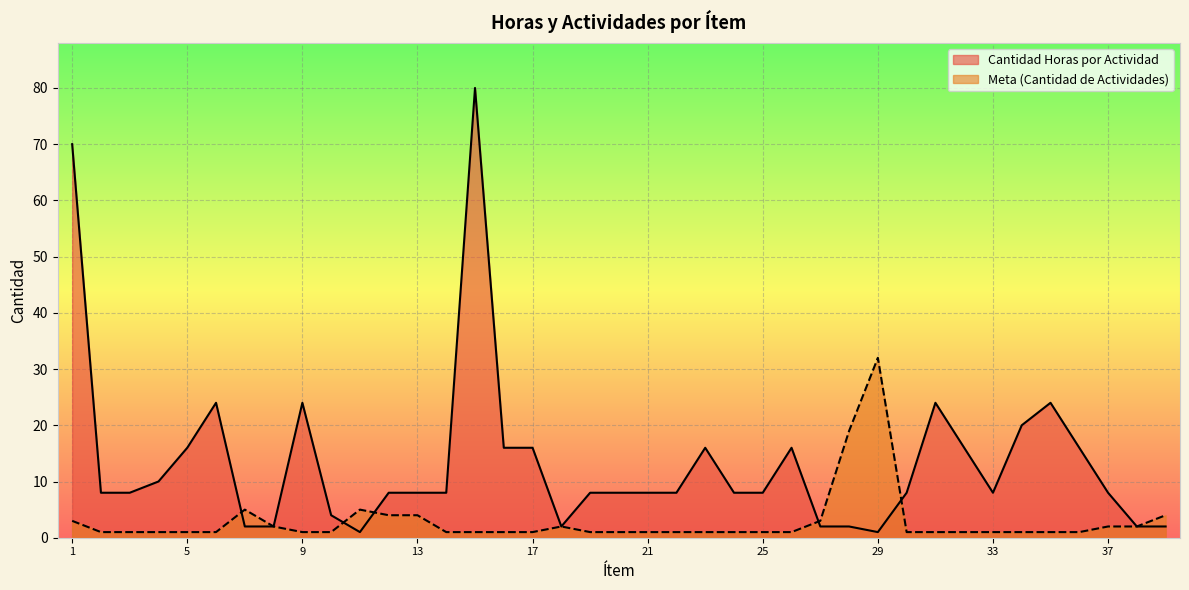

After their last crossing, which series has the higher values: Meta (Cantidad de Actividades) or Cantidad Horas por Actividad?

Cantidad Horas por Actividad